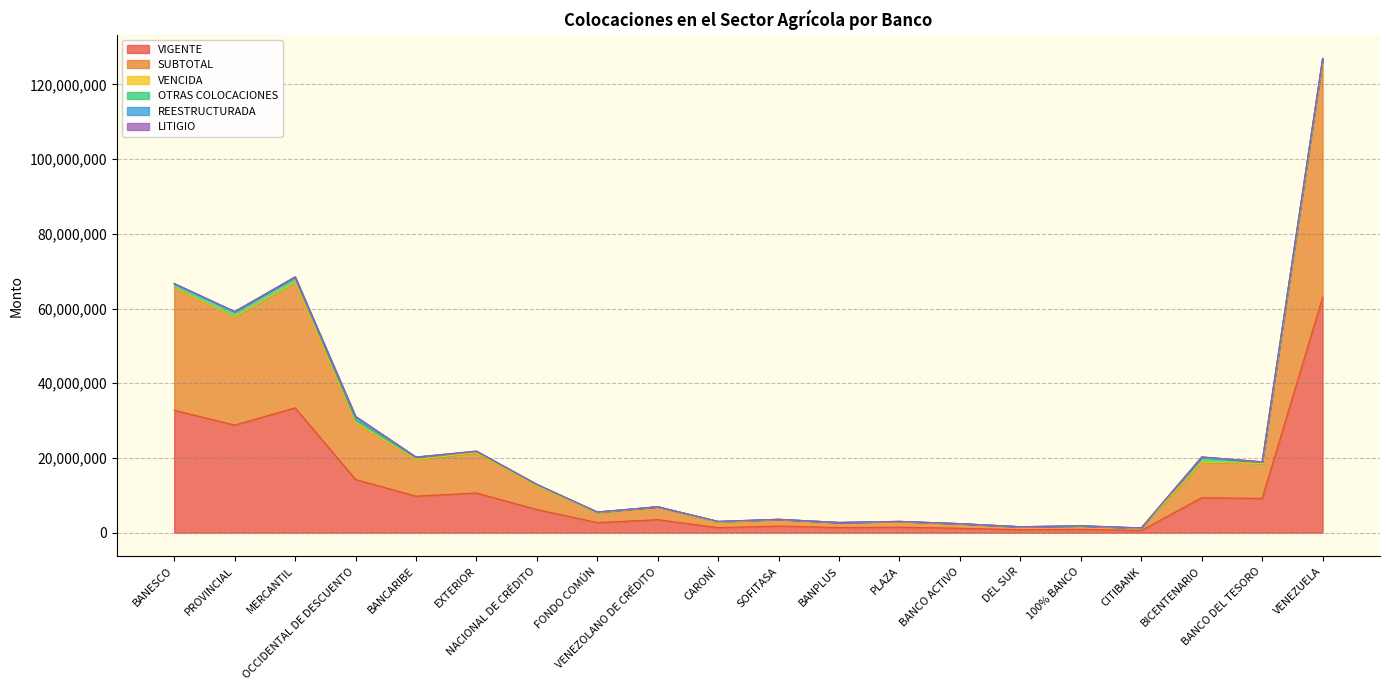

Count the number of data series in this chart.

6